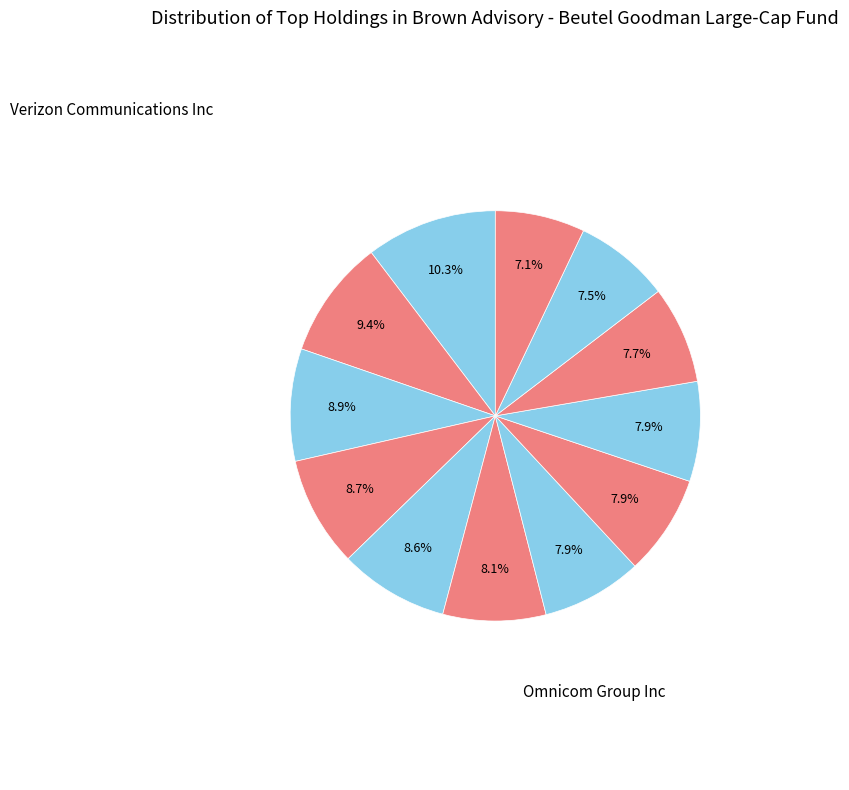

Is there any slice that represents more than half of the pie?

No